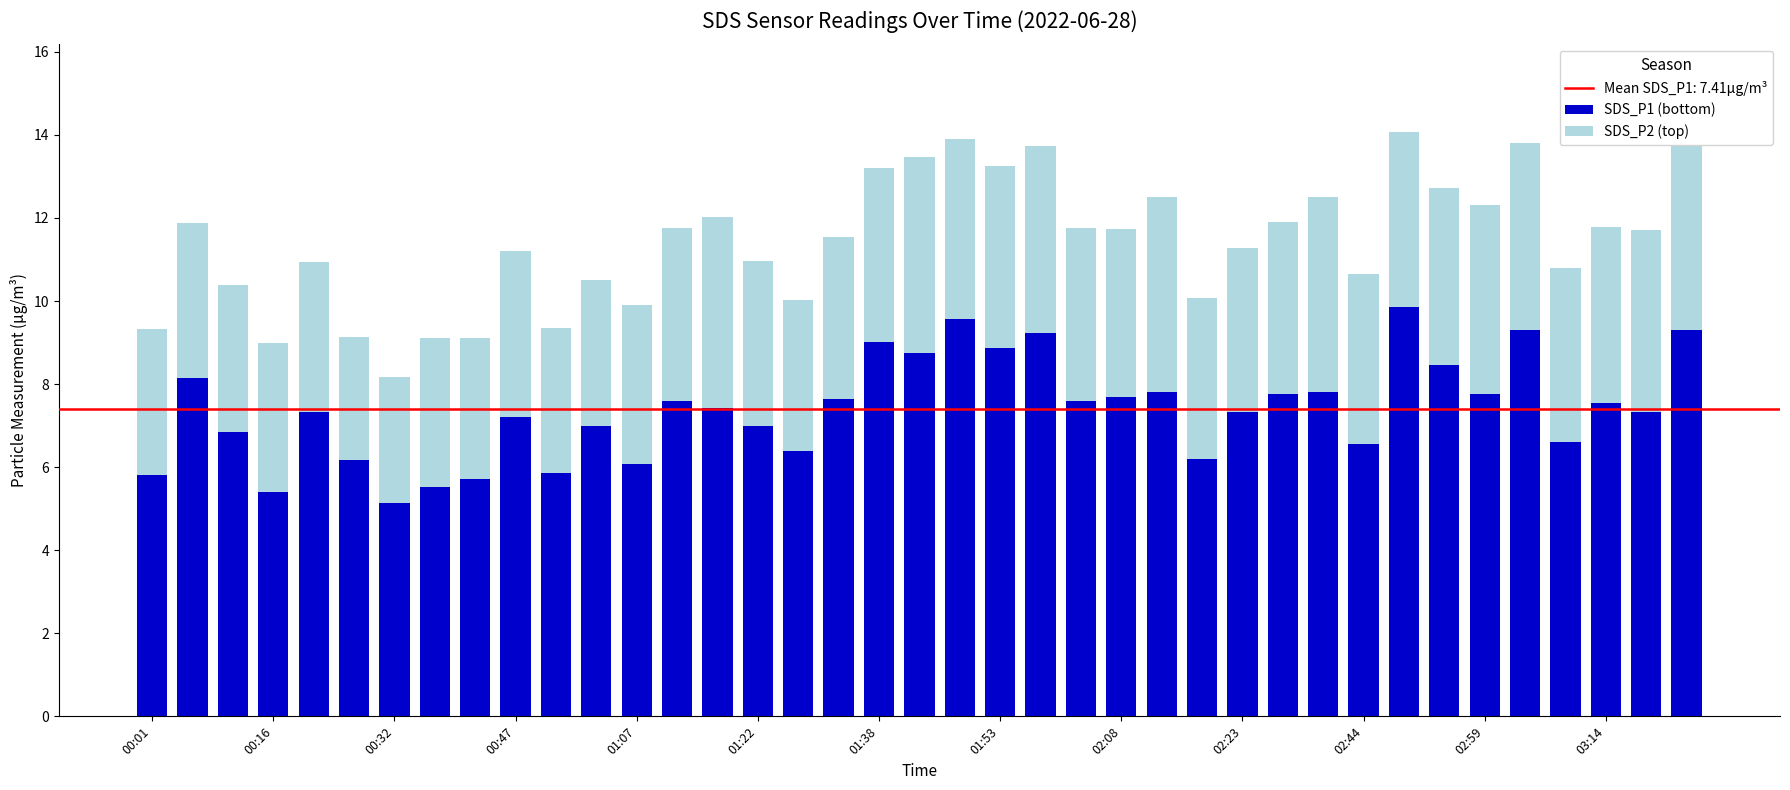

What is the minimum value for SDS_P1 (bottom)?

5.1